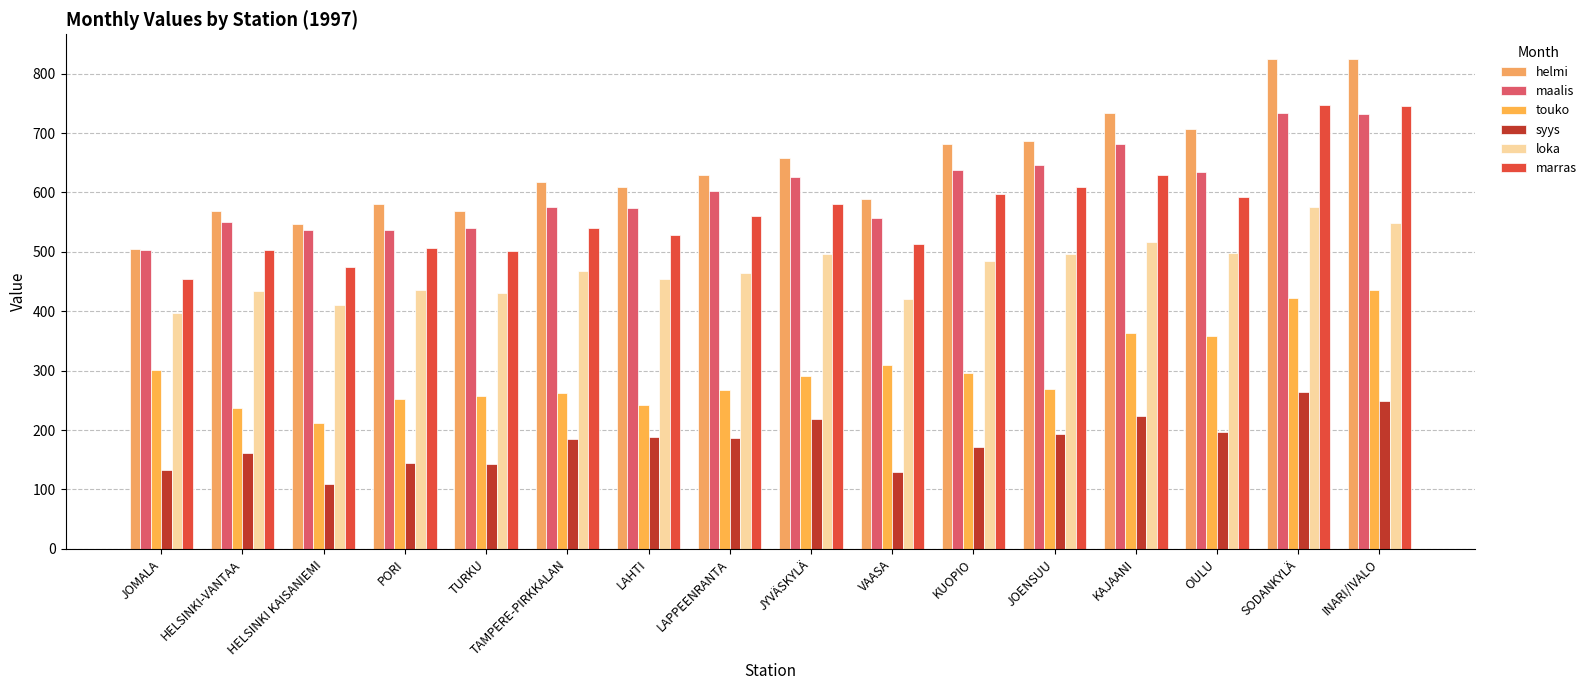

How many groups of bars are there?

16